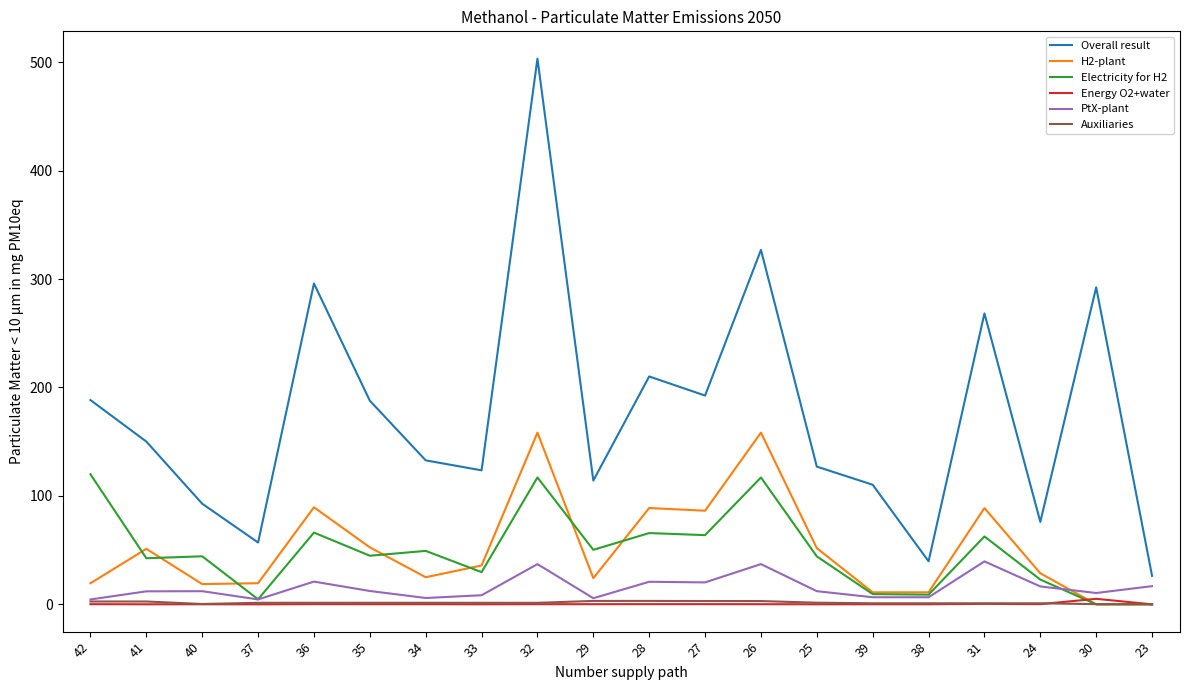

Read the H2-plant value at 29.

24.1